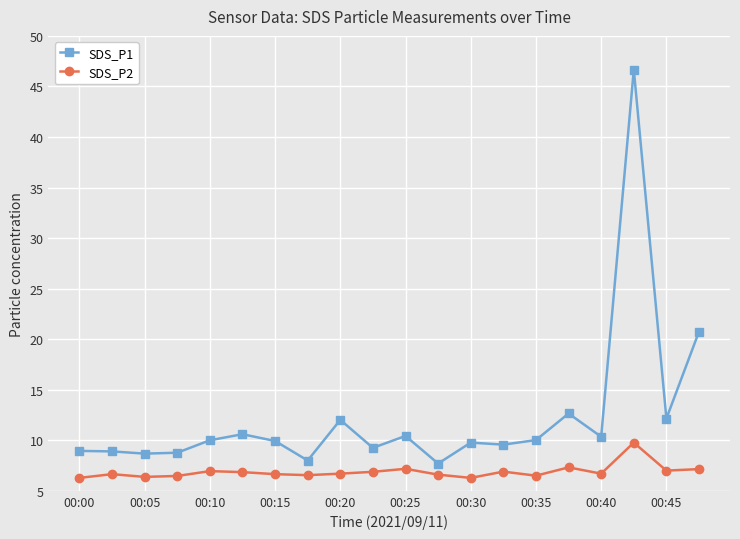

Which series has the largest range (max minus min)?

SDS_P1